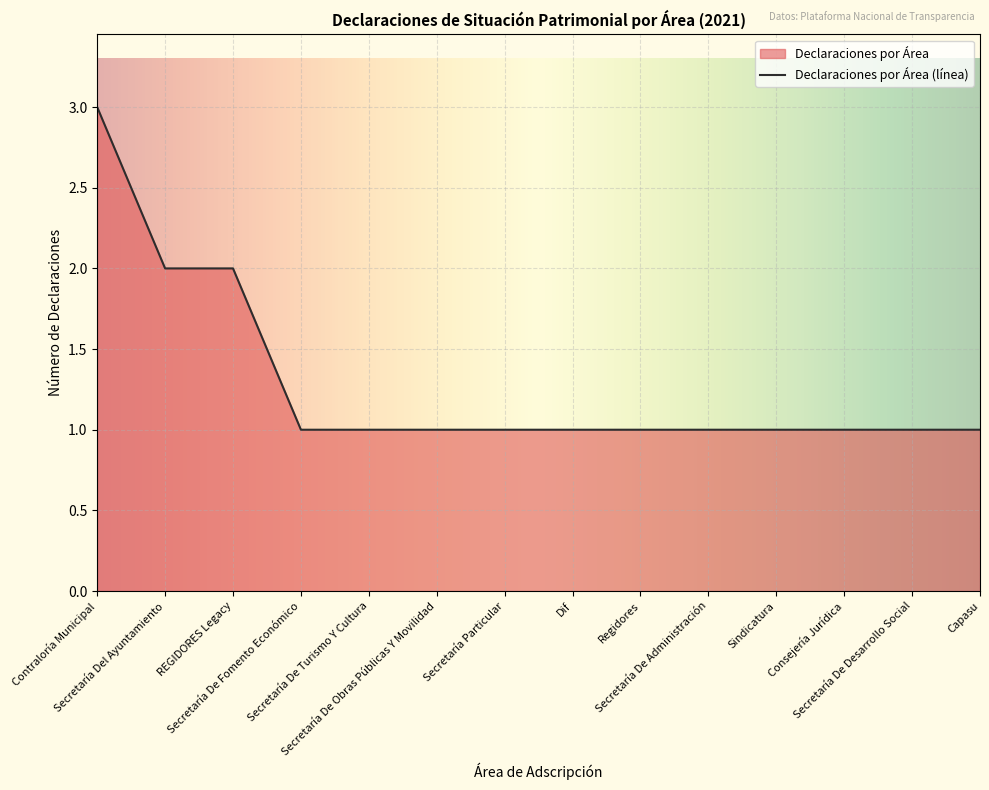

What is the value of the 6th point from the left?

1